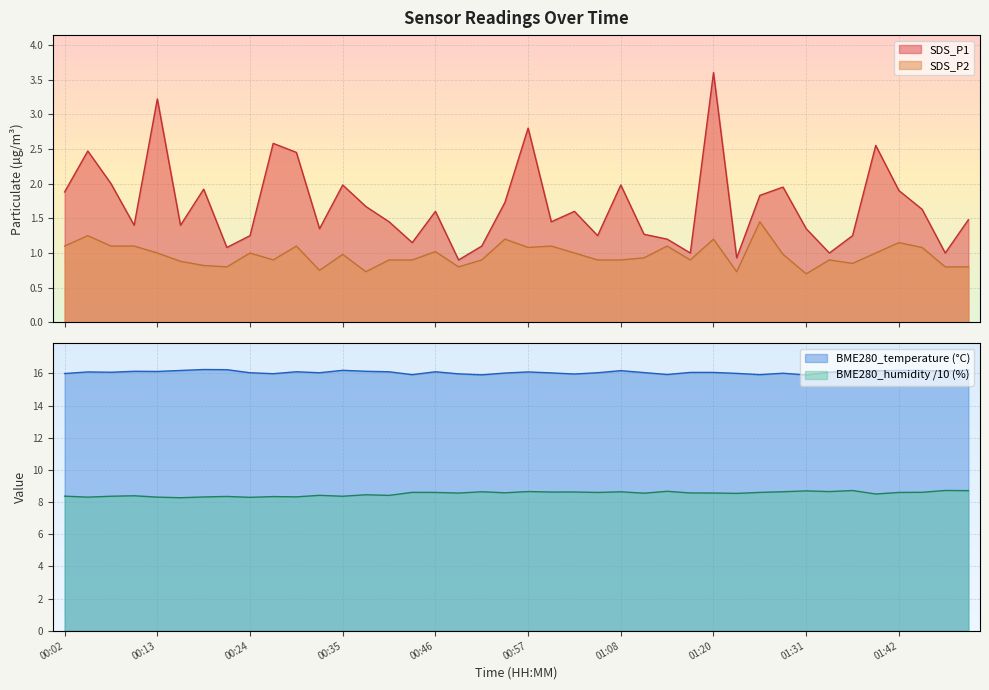

What position from the left is 00:33?

12